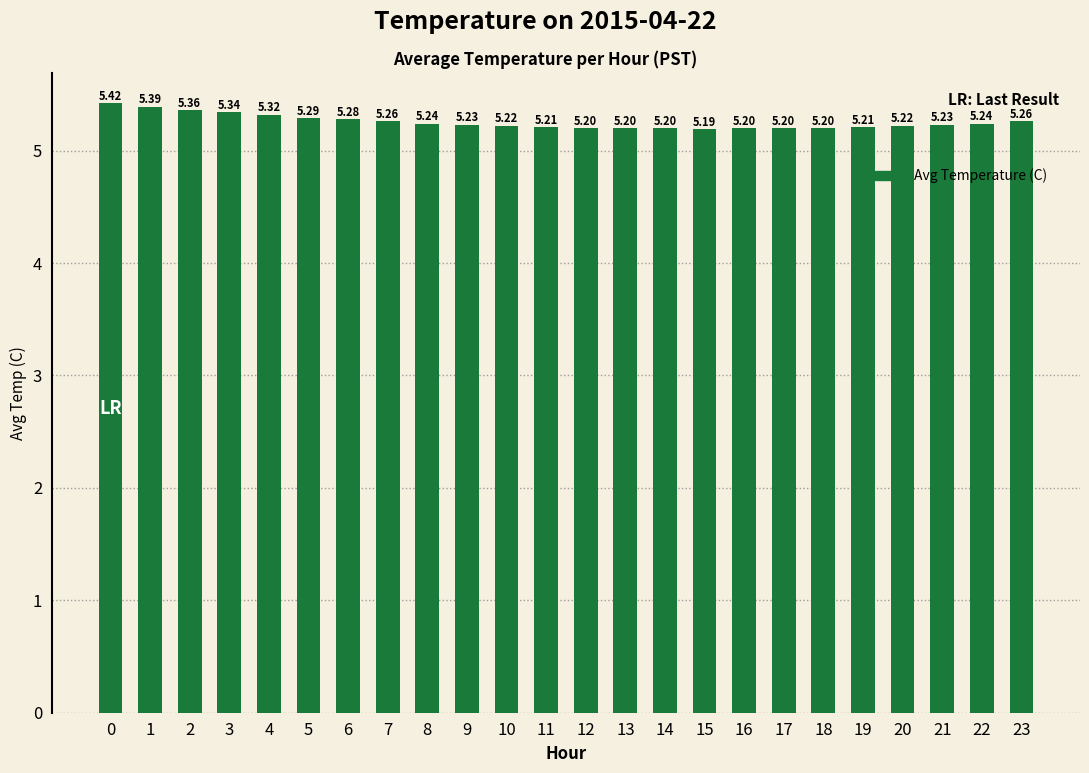

What is the minimum value shown in the chart?

5.2